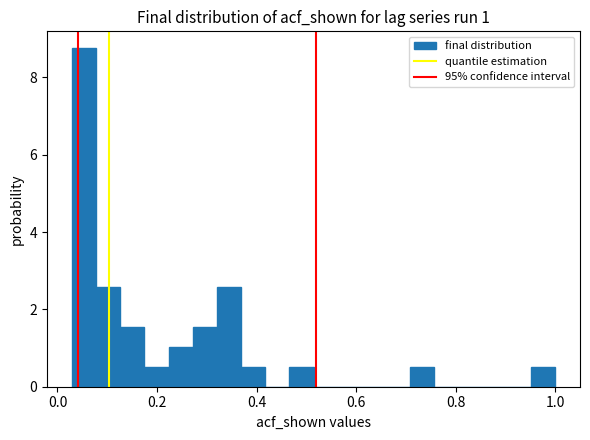

Read against the x-axis, roughly where is the centre of the tallest bar?

0.06